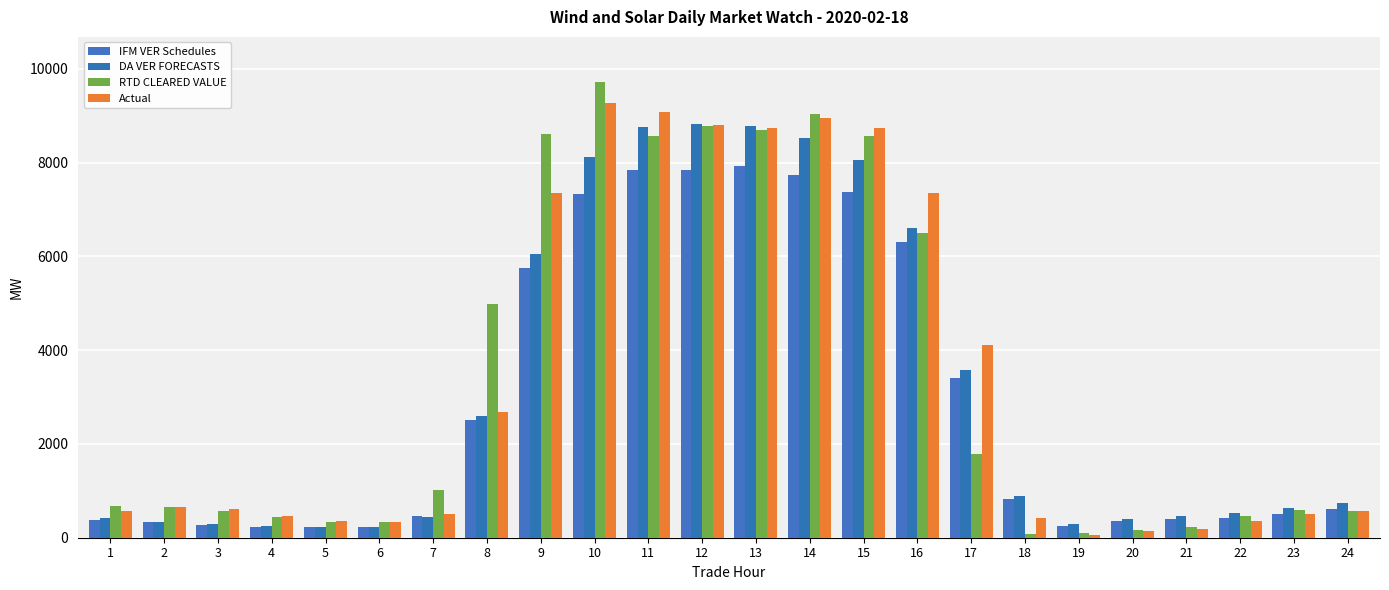

Does the chart contain stacked bars?

No